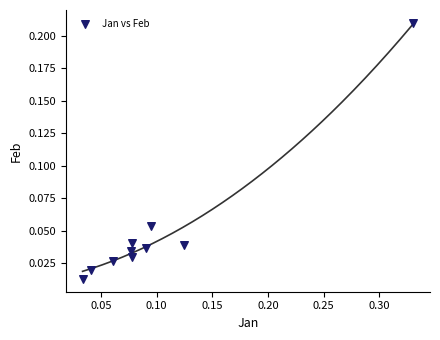

What is the range of X values (max minus min)?

0.3